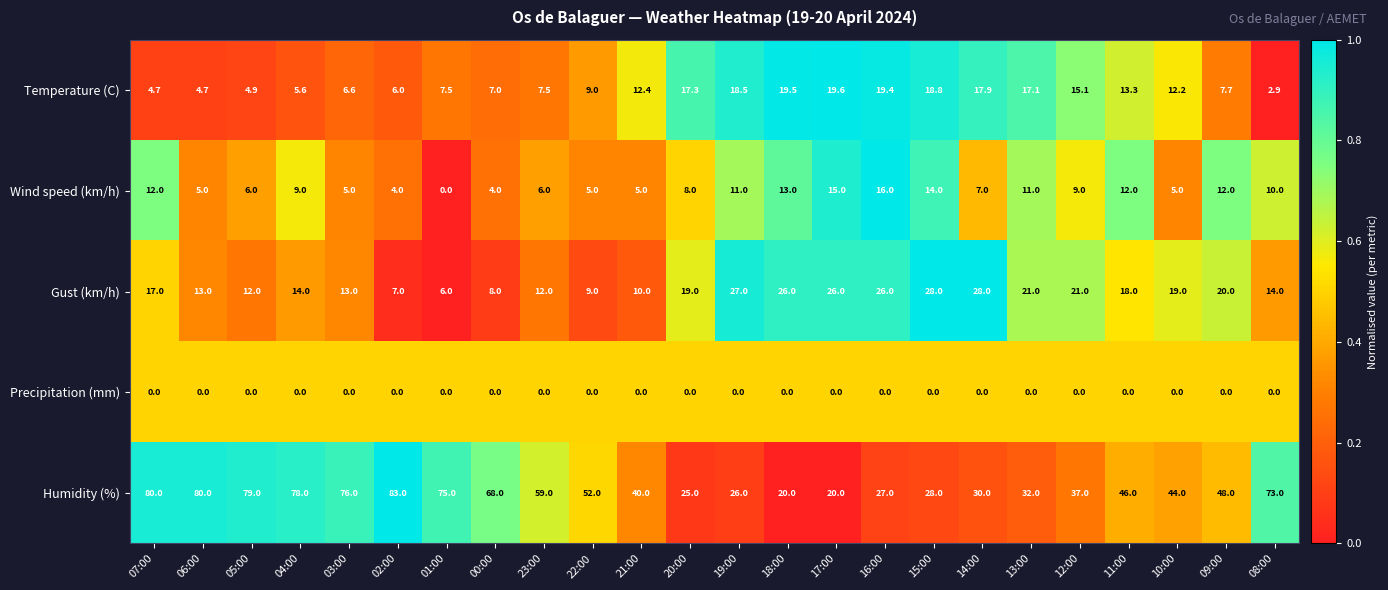

What is the spread (max minus min) of values at 13:00?

32.0